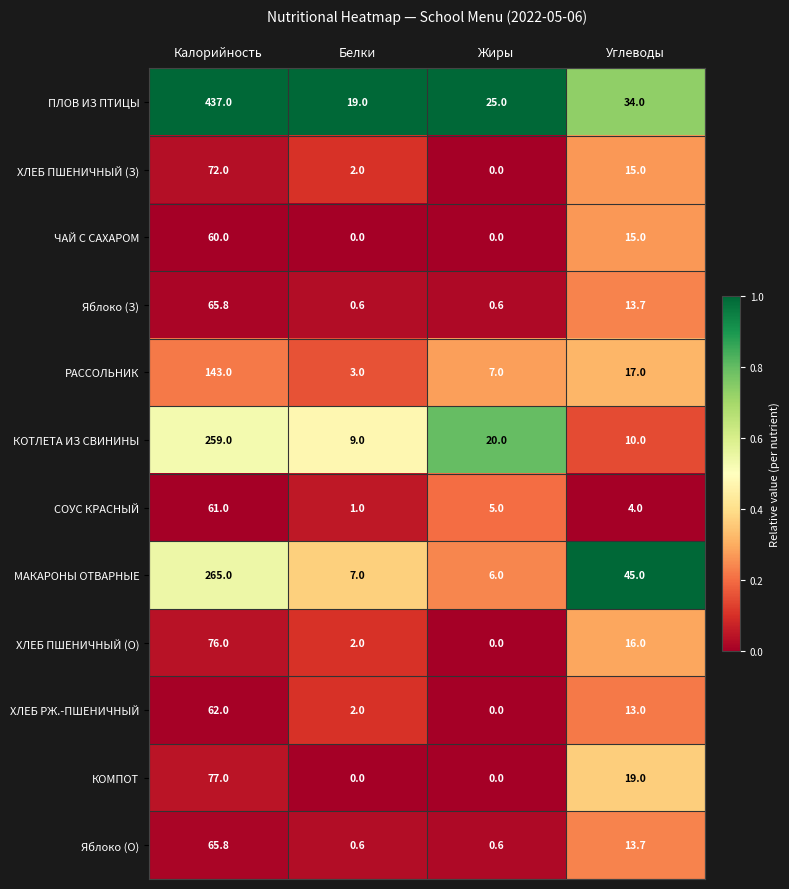

The value of ХЛЕБ ПШЕНИЧНЫЙ (З) at Углеводы is 3.7. True or false?

False